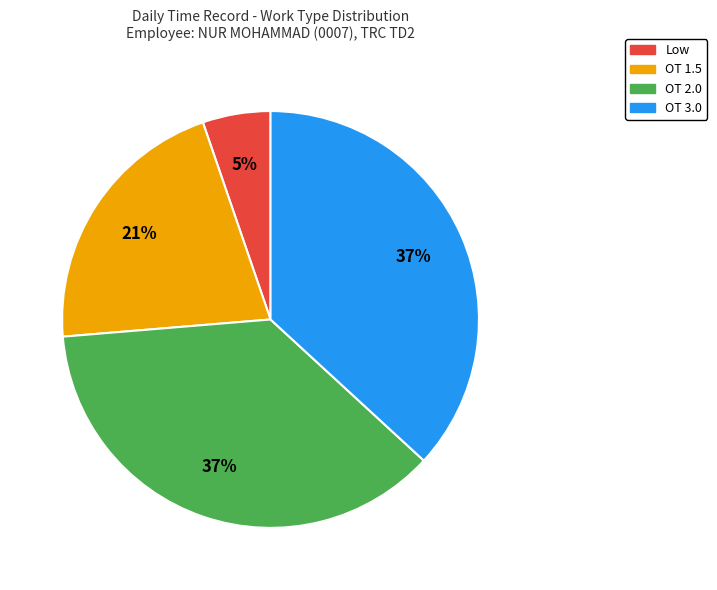

Between OT 2.0 and OT 1.5, which is larger?

OT 2.0